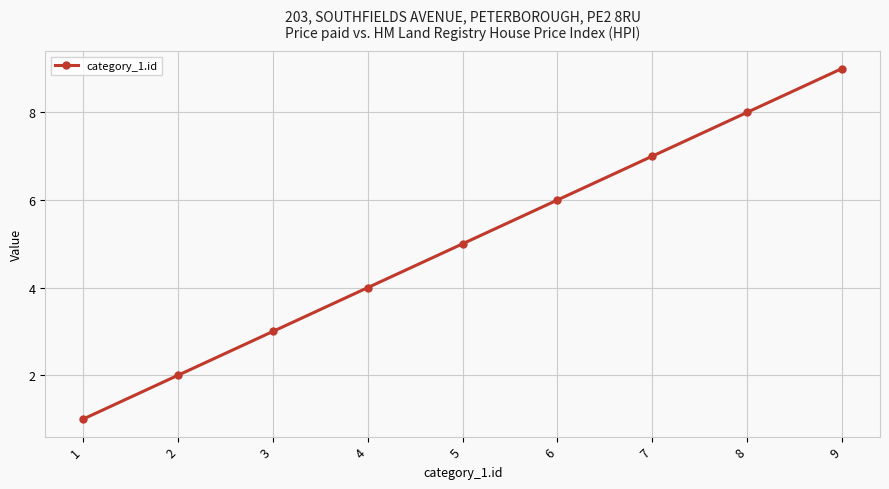

List the labels in order of value, largest first.

9, 8, 7, 6, 5, 4, 3, 2, 1